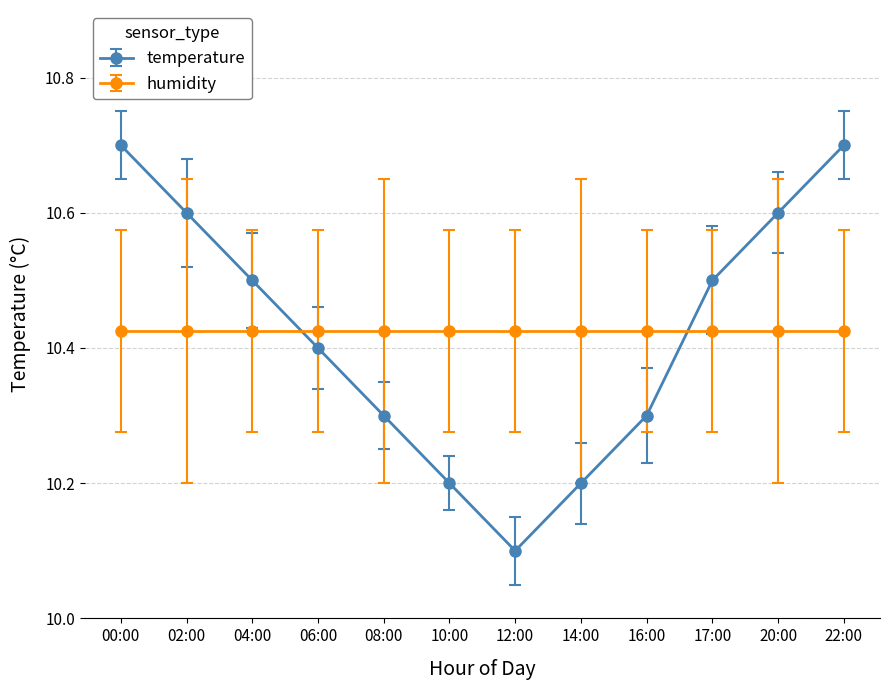

At 16:00, list the series in order from largest to smallest.

humidity, temperature